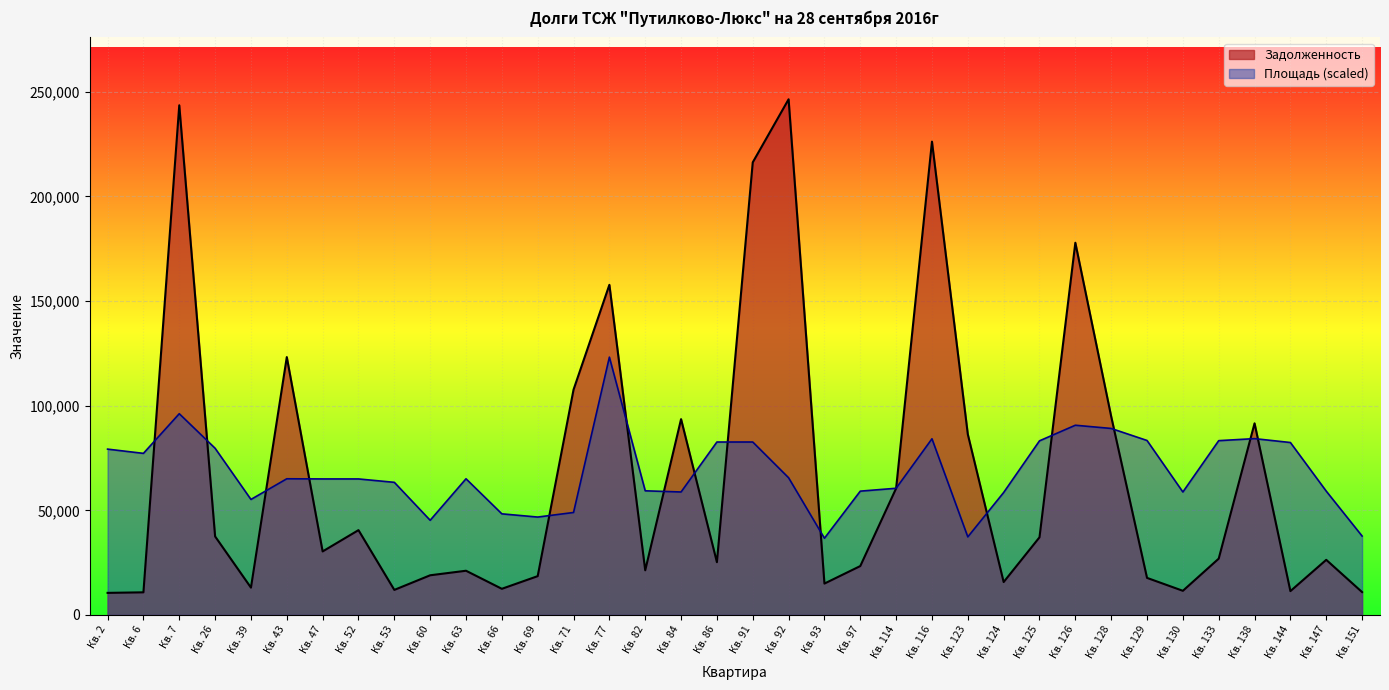

List the labels in order of Задолженность value, largest first.

Кв. 92, Кв. 7, Кв. 116, Кв. 91, Кв. 126, Кв. 77, Кв. 43, Кв. 71, Кв. 128, Кв. 84, Кв. 138, Кв. 123, Кв. 114, Кв. 52, Кв. 26, Кв. 125, Кв. 47, Кв. 133, Кв. 147, Кв. 86, Кв. 97, Кв. 82, Кв. 63, Кв. 60, Кв. 69, Кв. 129, Кв. 124, Кв. 93, Кв. 39, Кв. 66, Кв. 53, Кв. 130, Кв. 144, Кв. 151, Кв. 6, Кв. 2